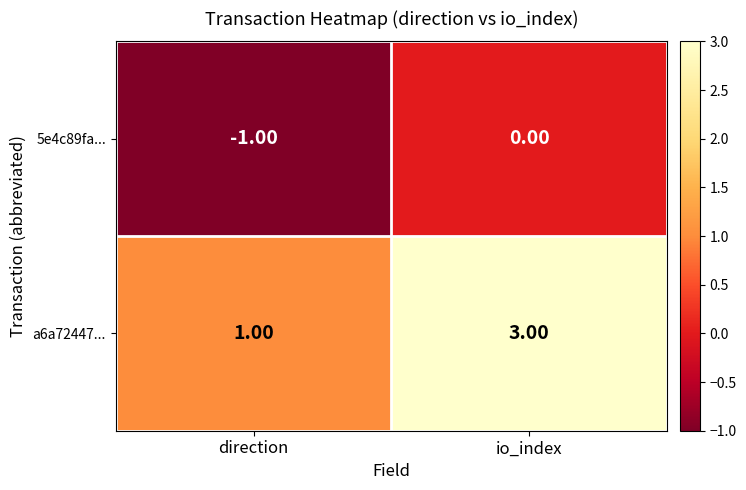

At which category is the sum across all series the highest?

io_index